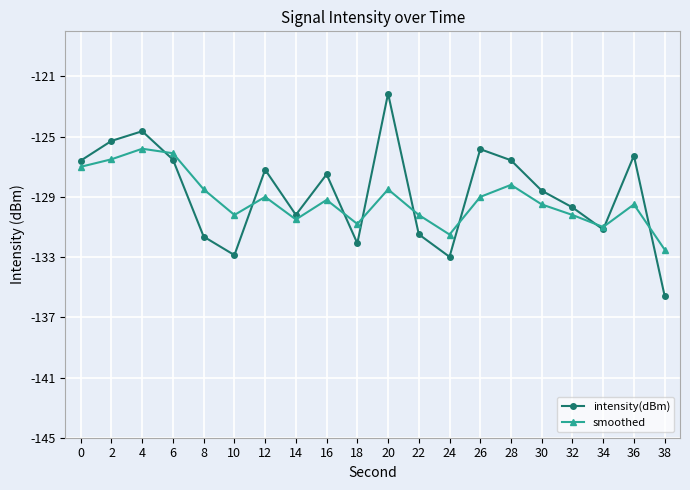

Where is the first local minimum for intensity(dBm)?

10